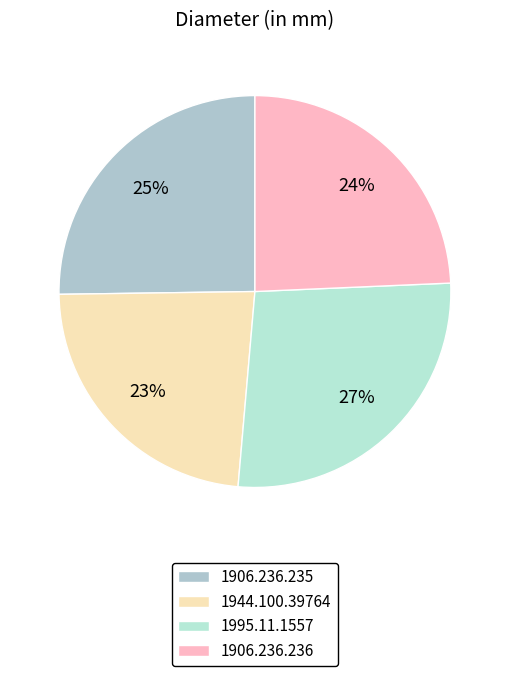

Approximately how many times larger is the value at 1944.100.39764 compared to 1995.11.1557?

0.9